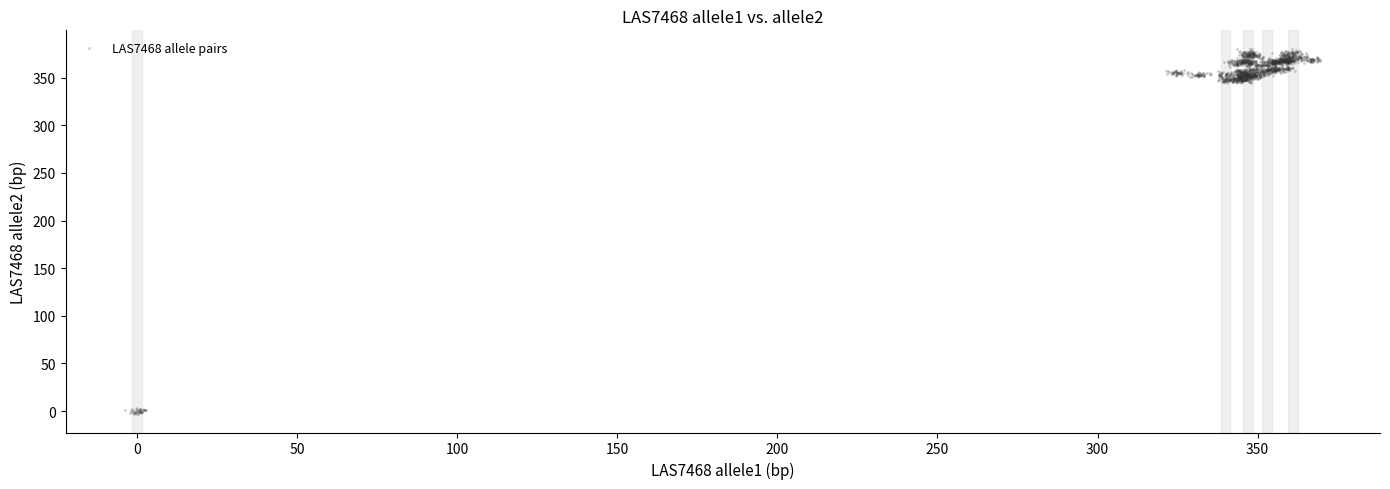

What is the range of Y values (max minus min)?

383.6